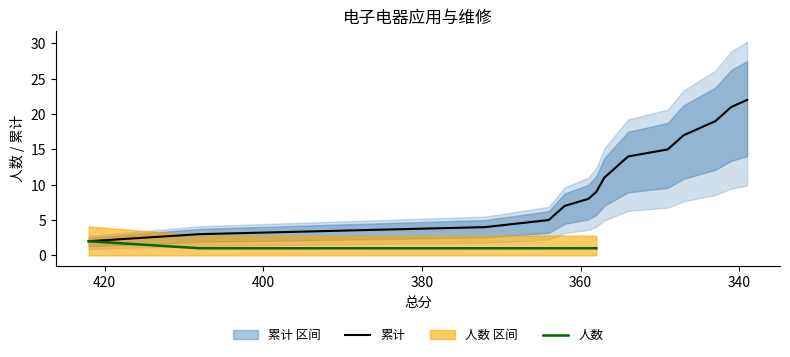

The value at 358 is 9. True or false?

True